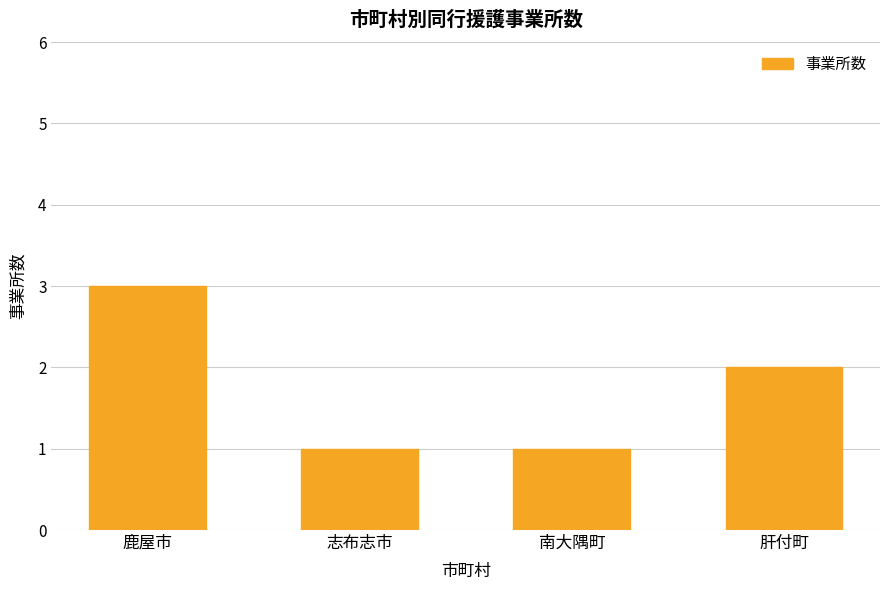

What is the change in value from 志布志市 to 肝付町?

+1